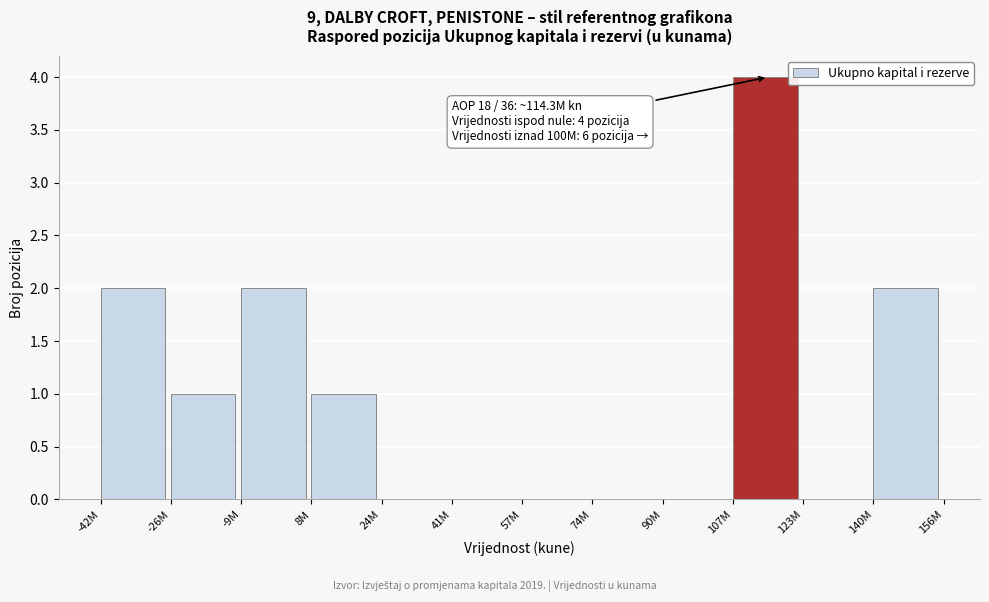

Reading right to left, transcribe all the data shown in this chart.

140M=2	123M=0	107M=4	90M=0	74M=0	57M=0	41M=0	24M=0	8M=1	-9M=2	-26M=1	-42M=2